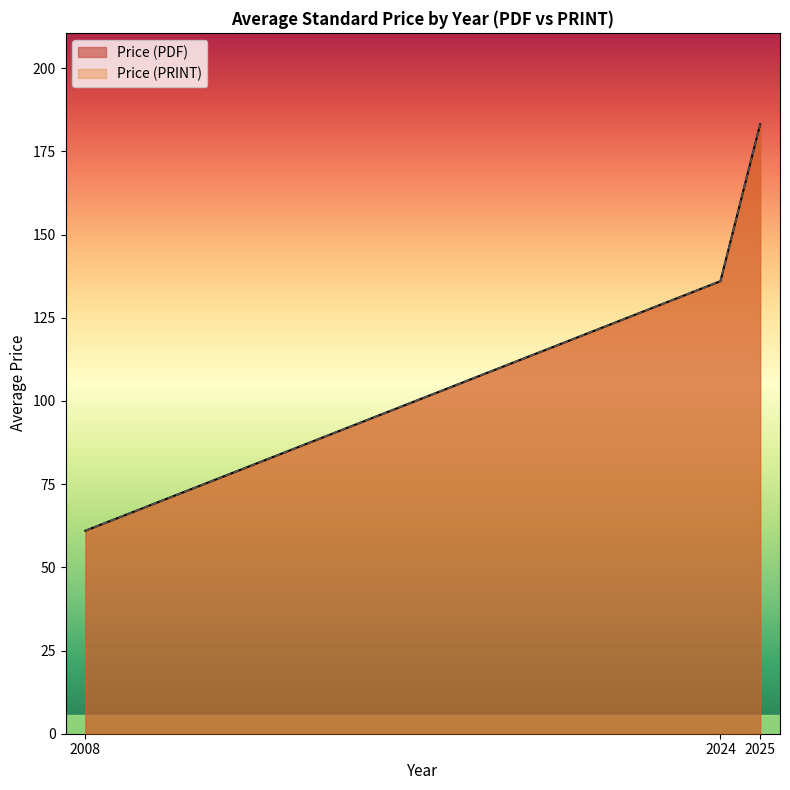

Does the chart display data point markers on the line(s)?

No